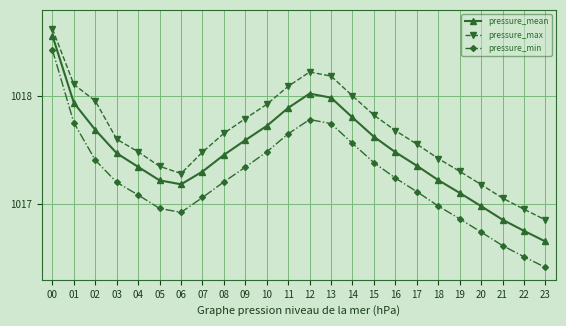

True or false: pressure_min has a value of 1654.3 at 08.

False